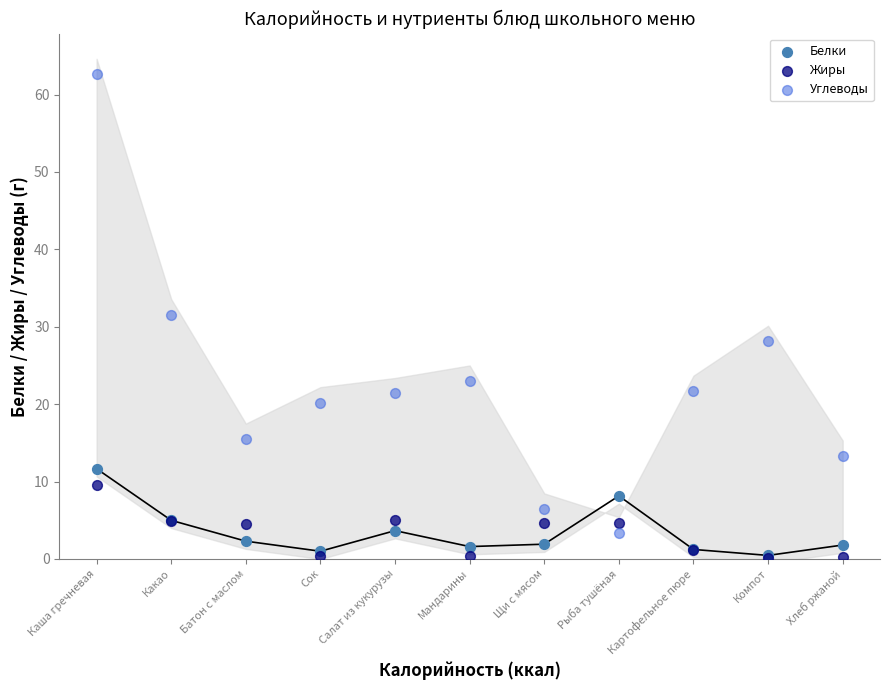

In the Углеводы series, what Y value is closest to 33?

31.6